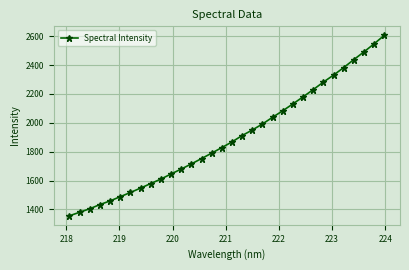

What is the difference between the maximum and minimum values?

1250.5